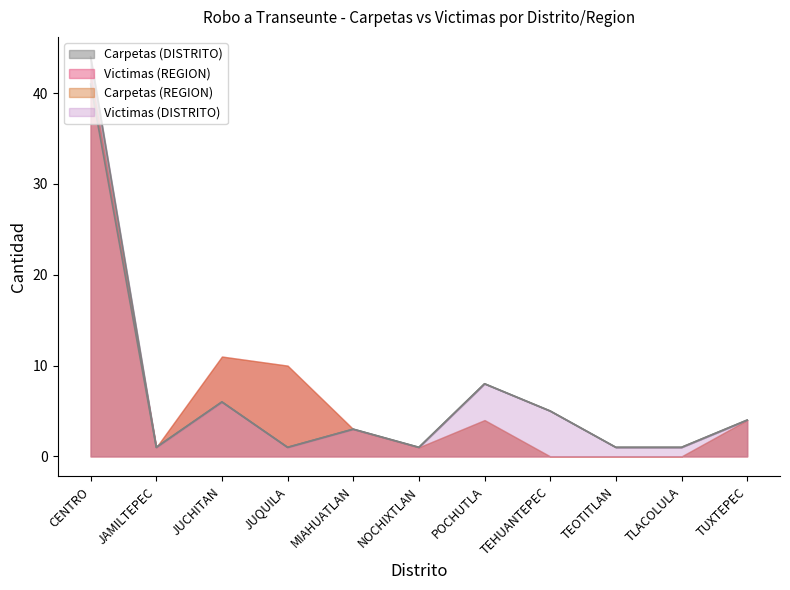

How many data points in Carpetas (DISTRITO) are above 3?

5